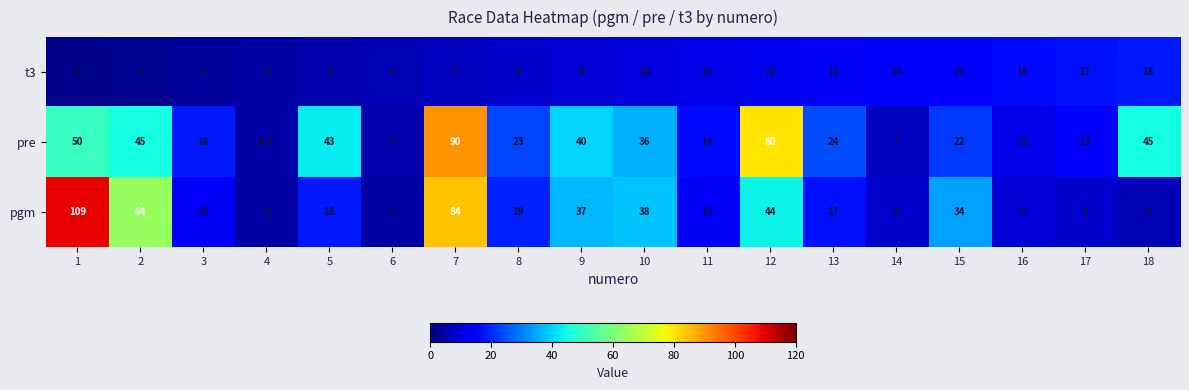

What is the sum of the t3 values at 13 and 1?

14.0